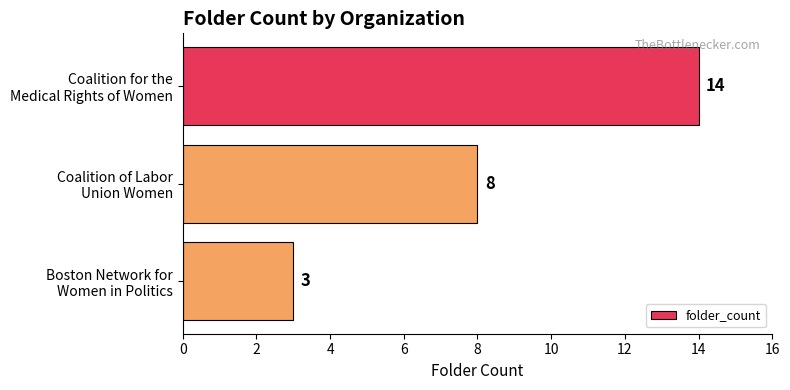

Reading bottom to top, what are all the values shown in this chart?

3	8	14